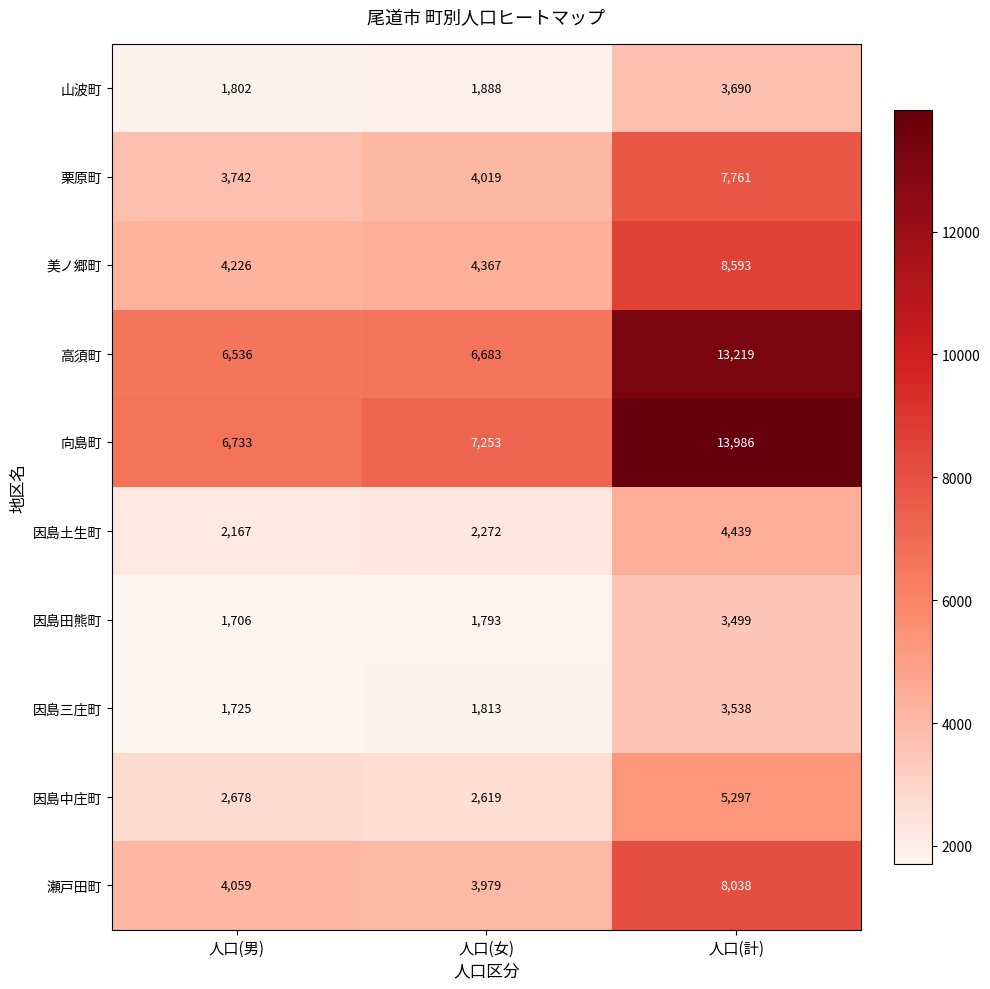

At which label is 向島町 closest to 10359?

人口(女)